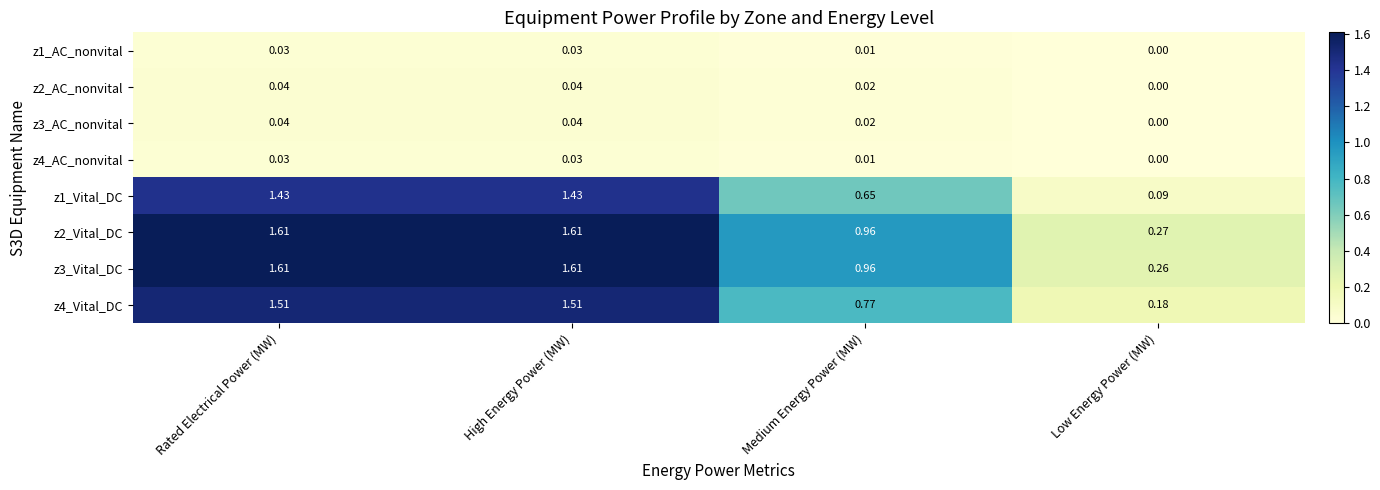

Where is z1_Vital_DC nearest to the value 0?

Low Energy Power (MW)